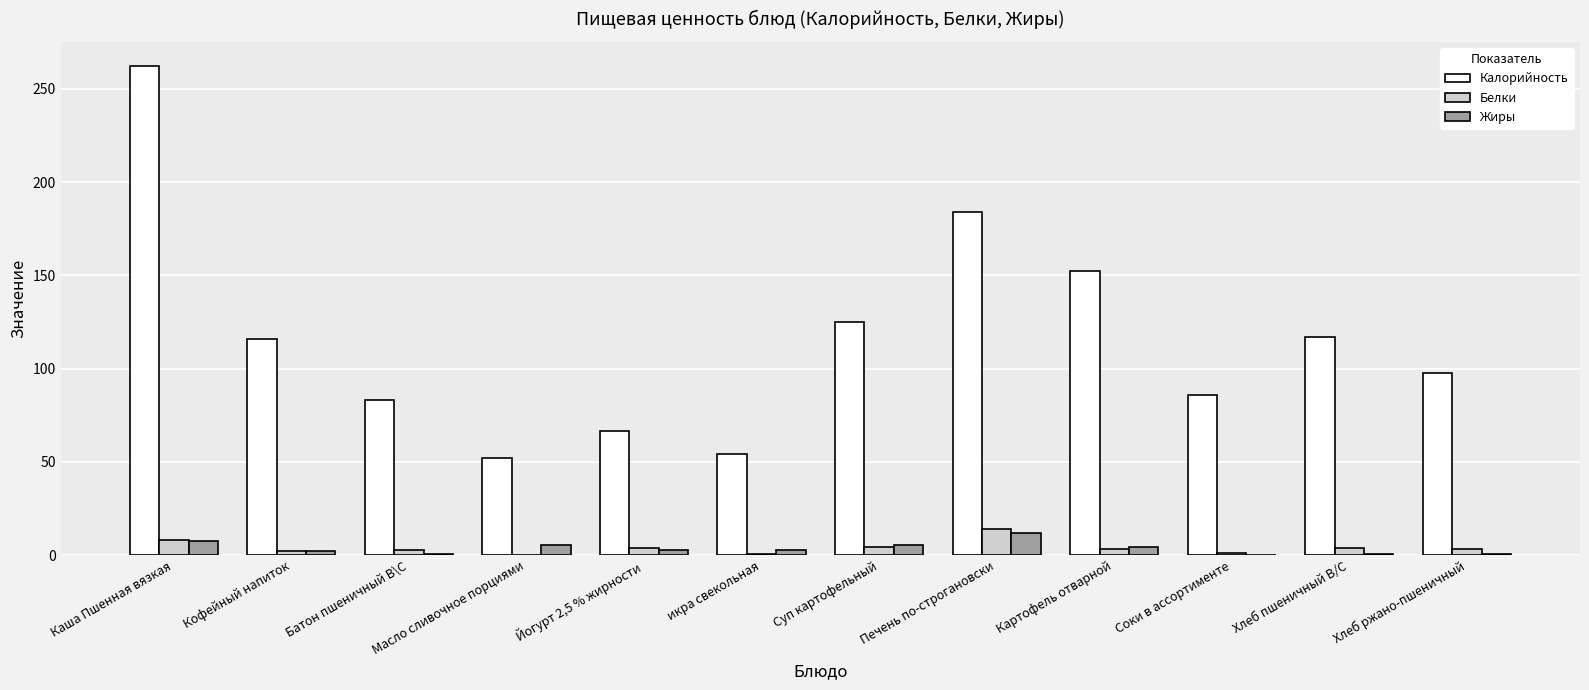

What is the sum of all Белки values?

47.2